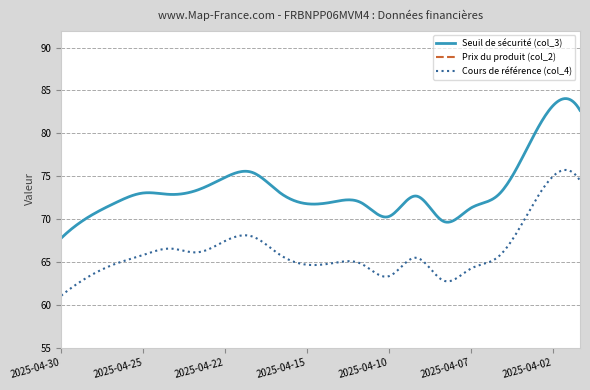

What is the sum of the Seuil de sécurité (col_3) values at 2025-04-07 and 2025-04-28?

143.2